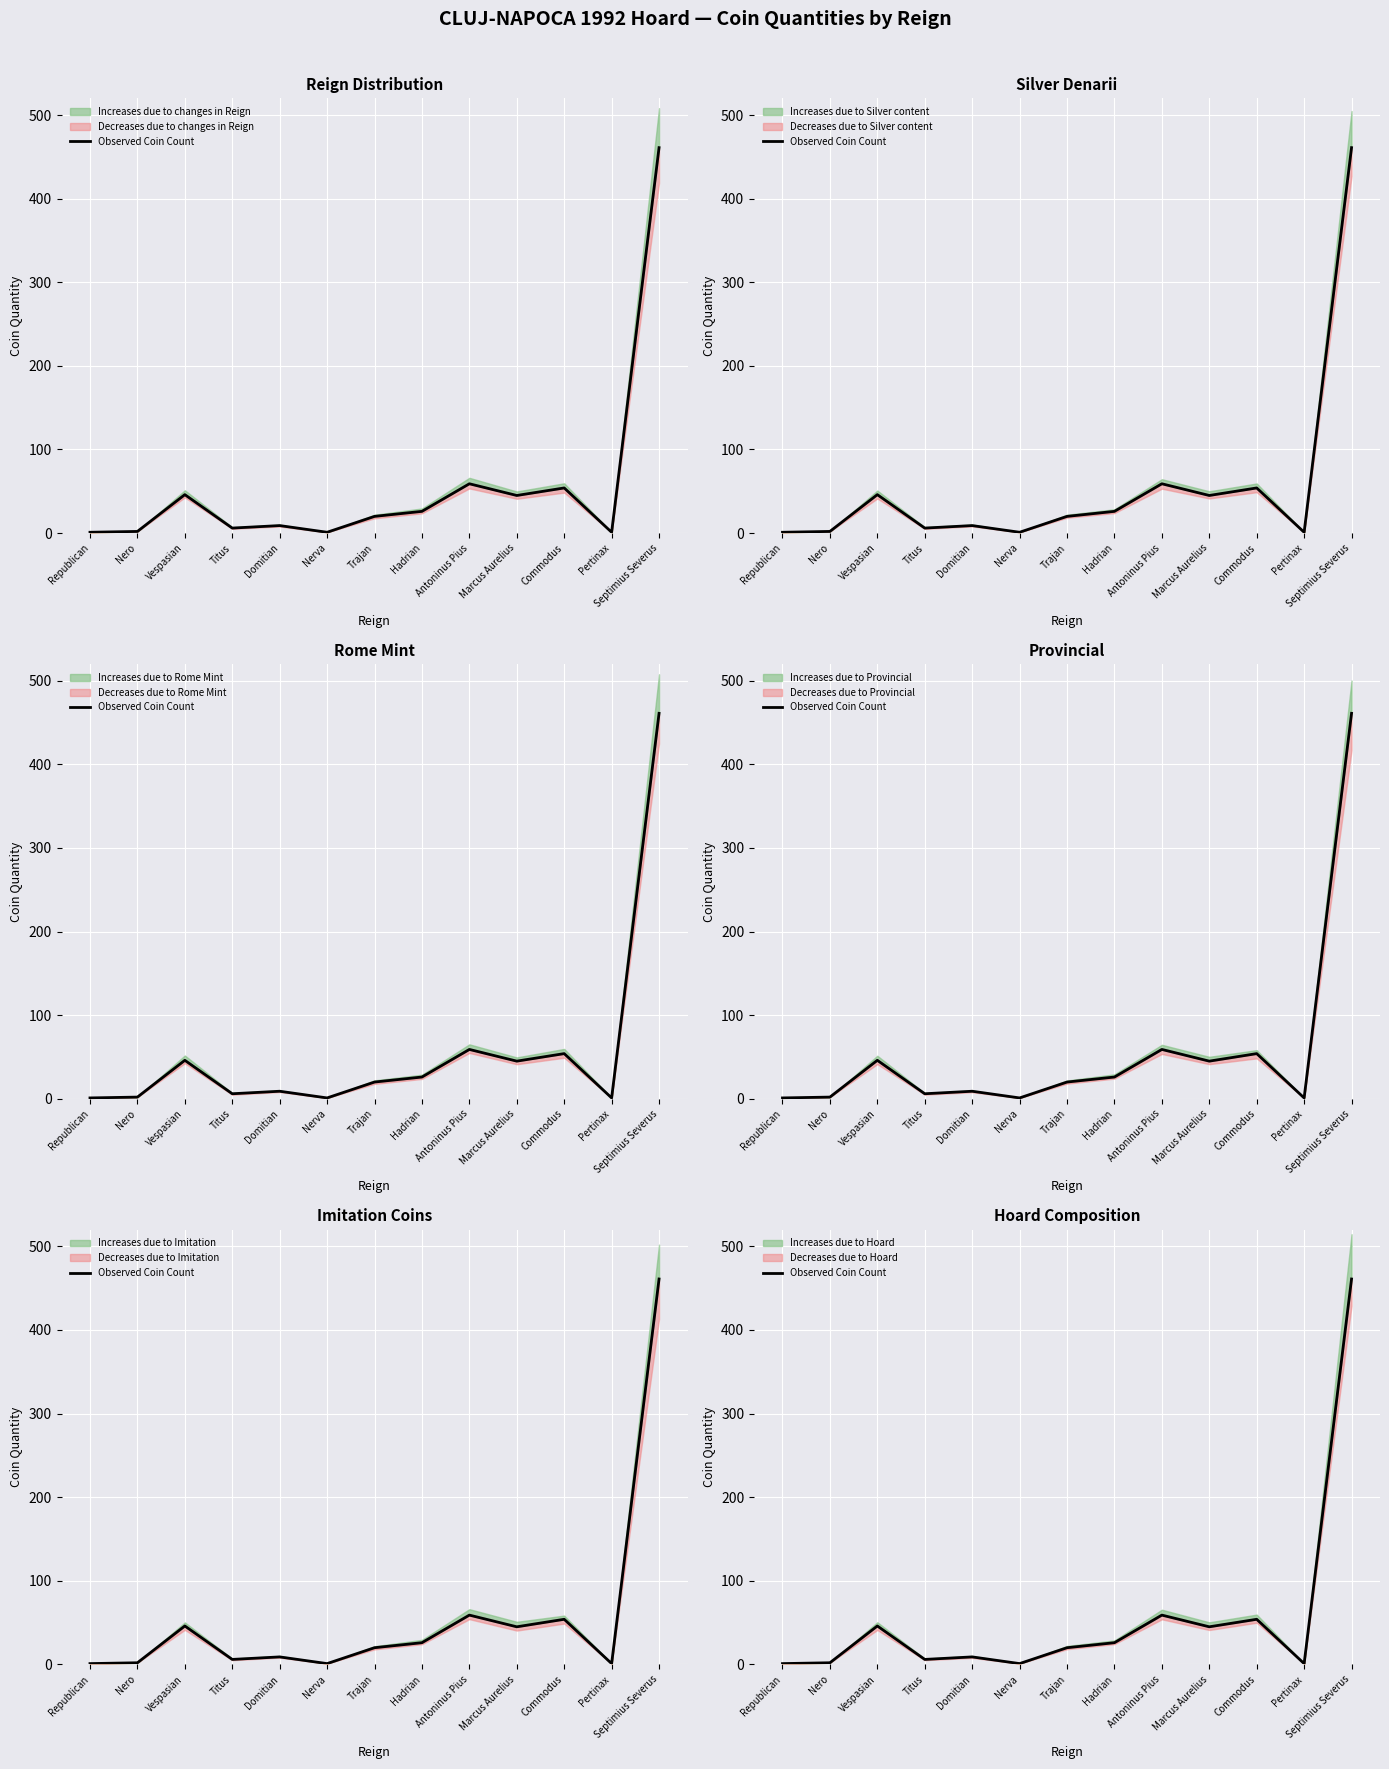

Rank the categories by value from highest to lowest.

Septimius Severus, Antoninus Pius, Commodus, Vespasian, Marcus Aurelius, Hadrian, Trajan, Domitian, Titus, Nero, Republican, Nerva, Pertinax